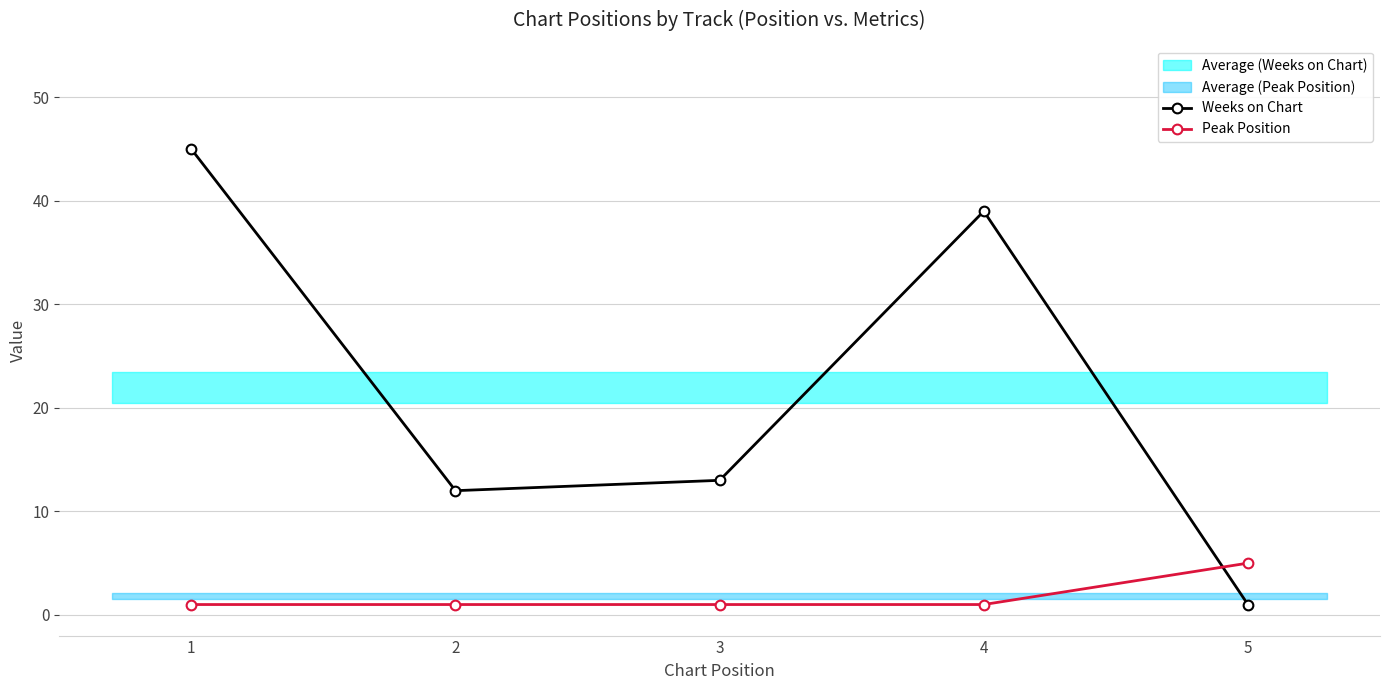

After their last crossing, which series has the higher values: Peak Position or Weeks on Chart?

Peak Position